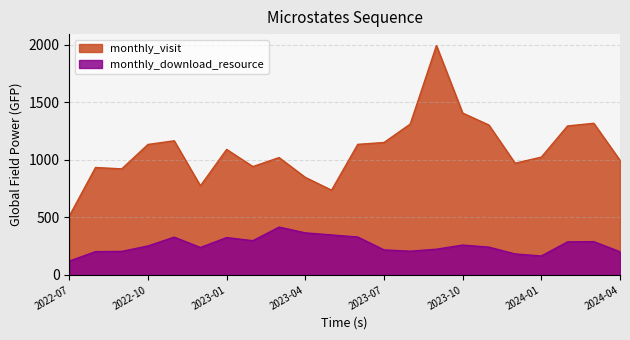

True or false: monthly_visit has a value of 1311 at 2023-08.

True